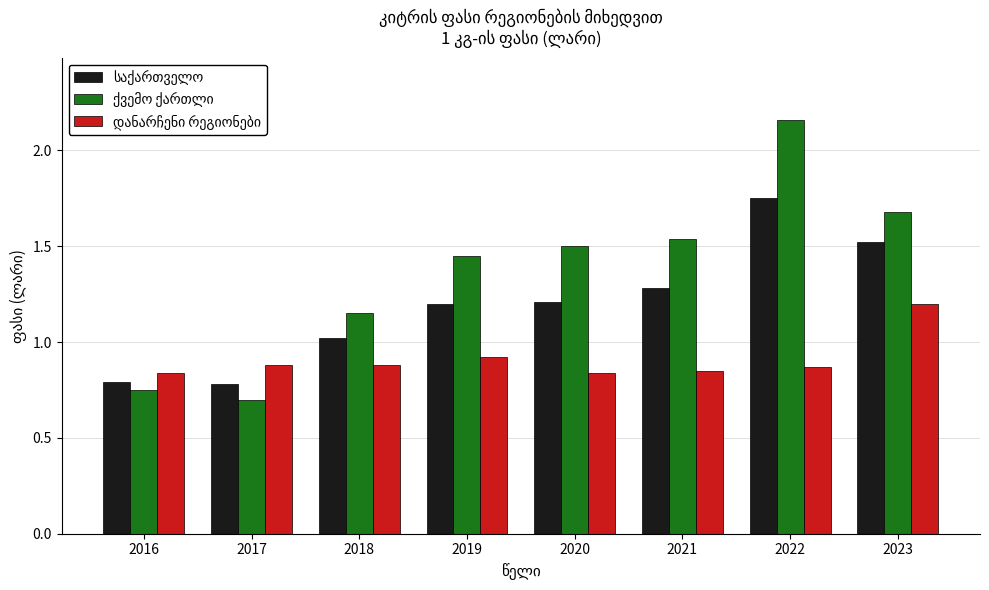

At how many categories does at least one series exceed 1?

6